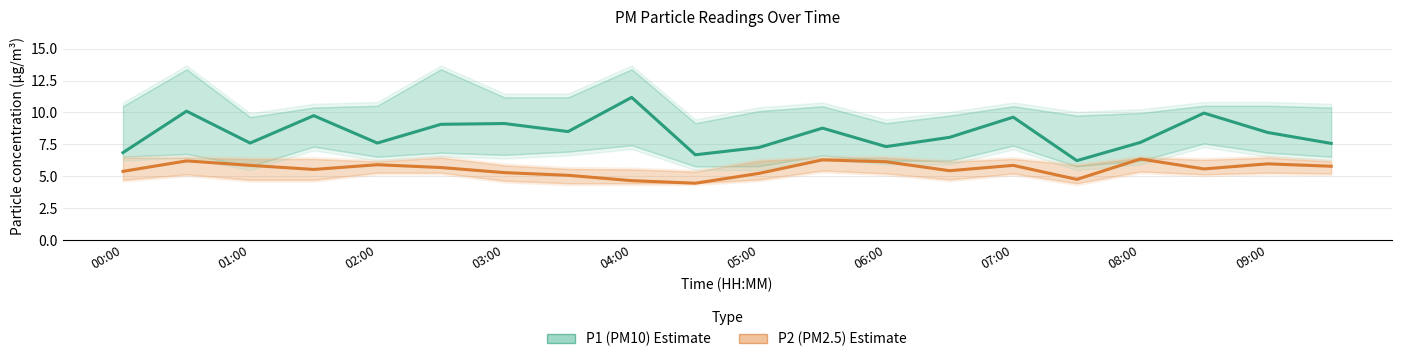

What is the value of the P1 (PM10) point at the 5th from the left?

7.6